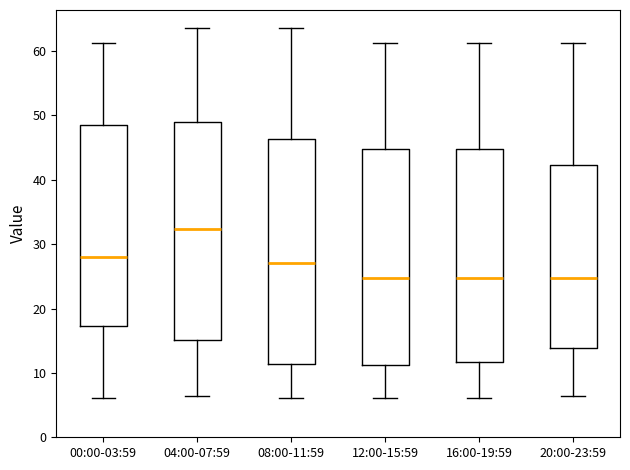

Comparing the boxes themselves (not the whiskers), which one is the tallest?

08:00-11:59